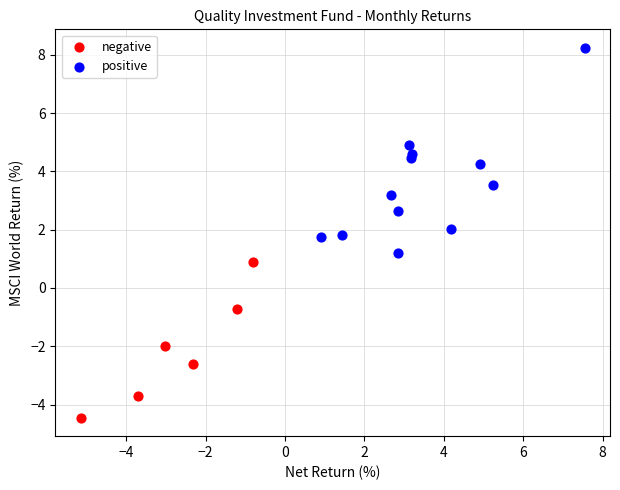

Which series reaches the minimum Y coordinate?

negative